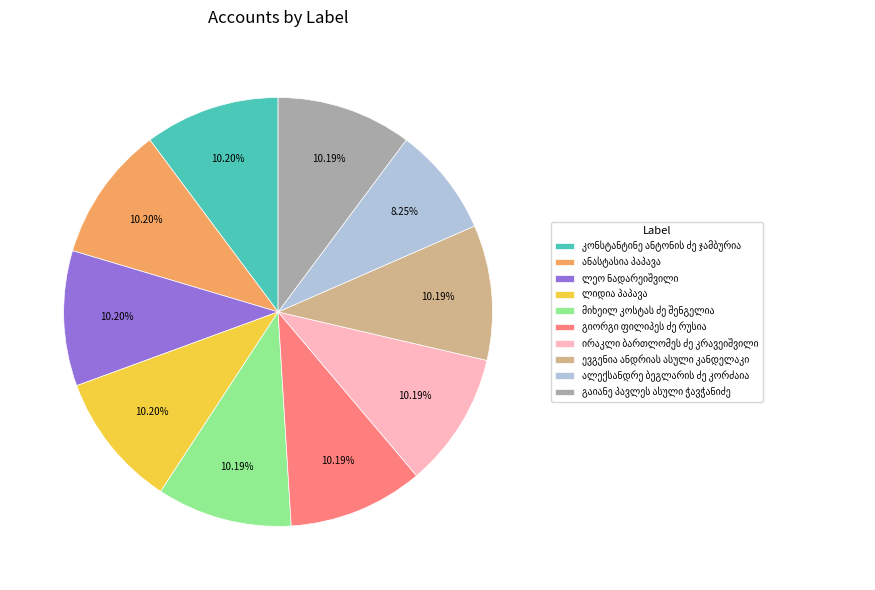

Is there a majority slice in this chart?

No